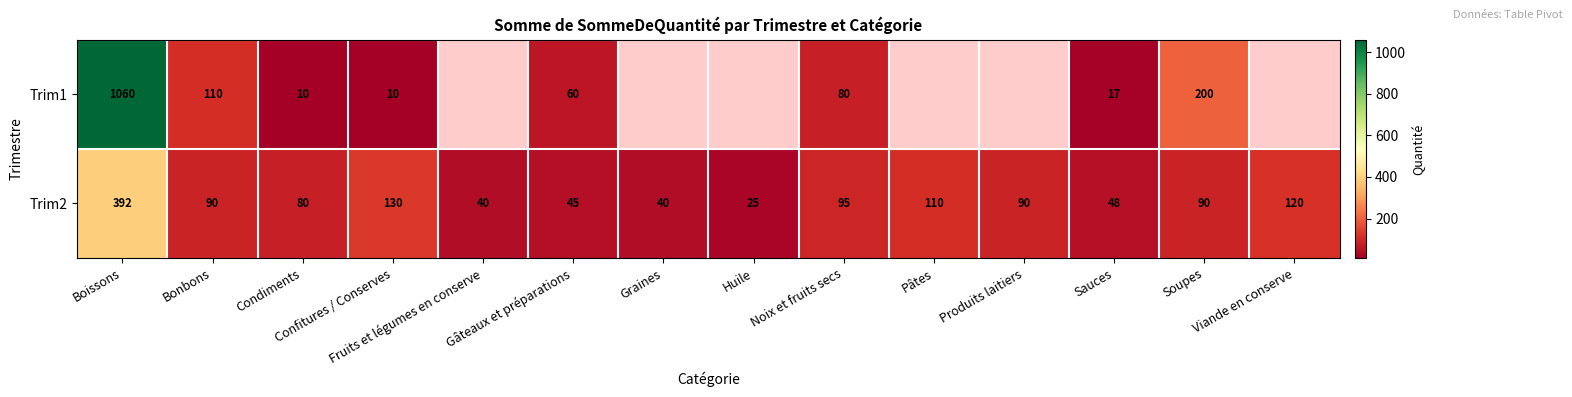

What is the difference between the second highest and minimum values in the Trim2 series?

105